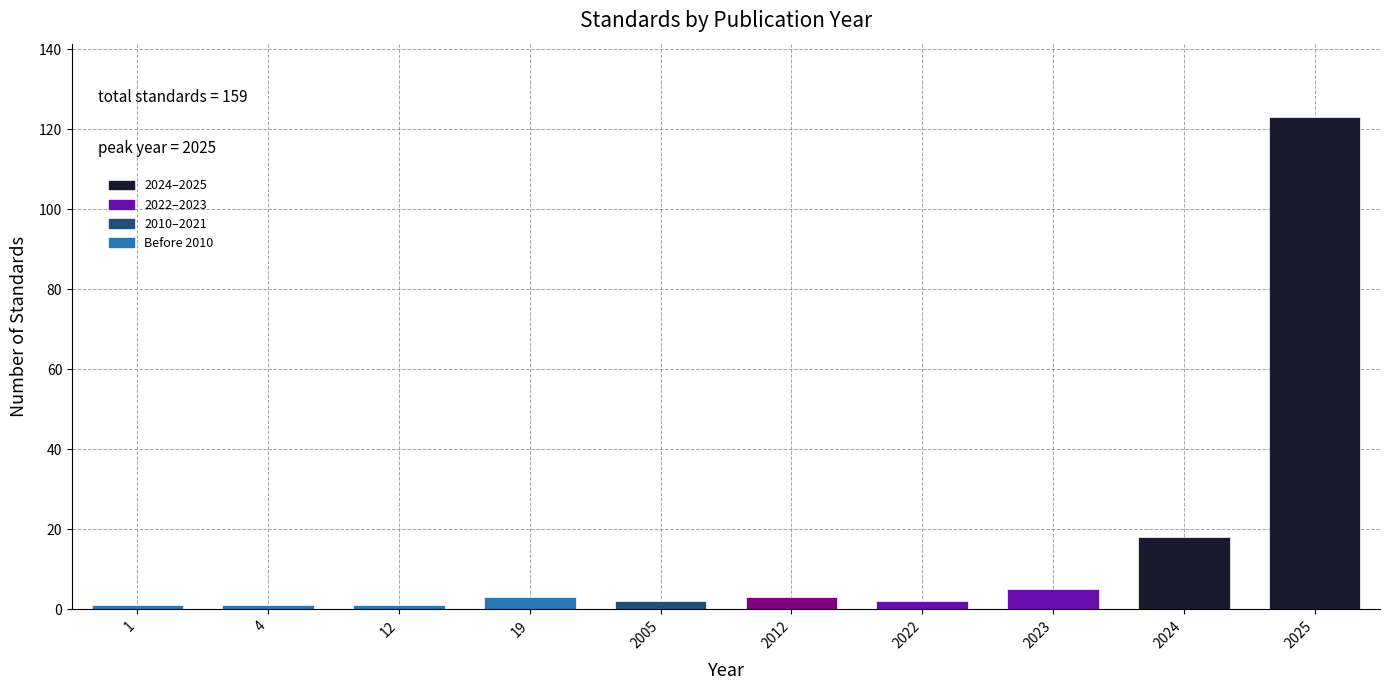

Reading left to right, what are all the values shown in this chart?

1	1	1	3	2	3	2	5	18	123